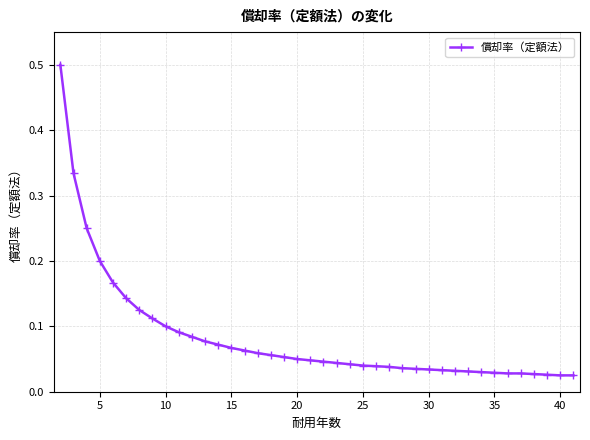

What is the maximum value shown in the chart?

0.5